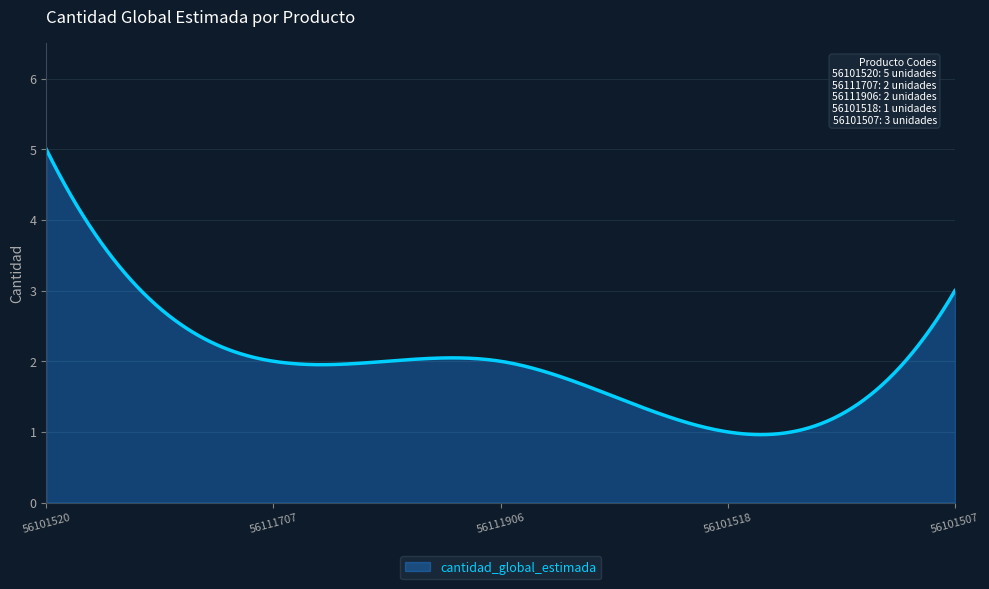

What is the difference between the maximum and minimum values?

4.0